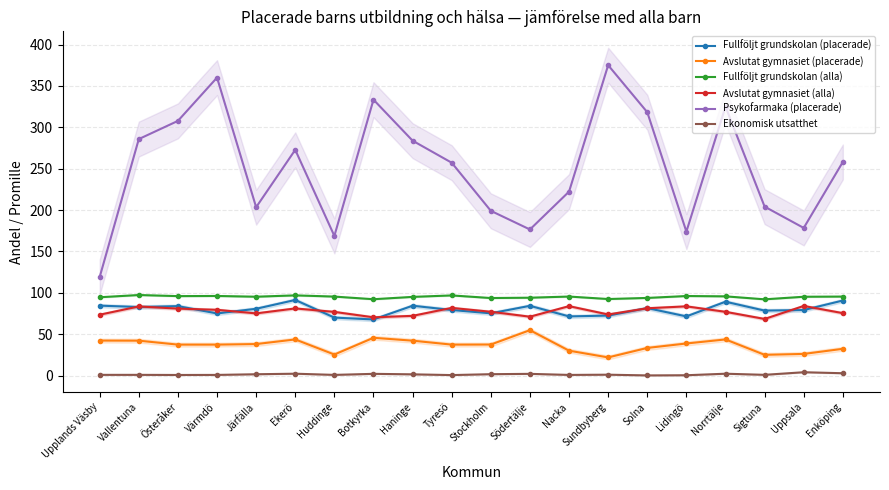

What is the average value of the Avslutat gymnasiet (placerade) series?

36.7